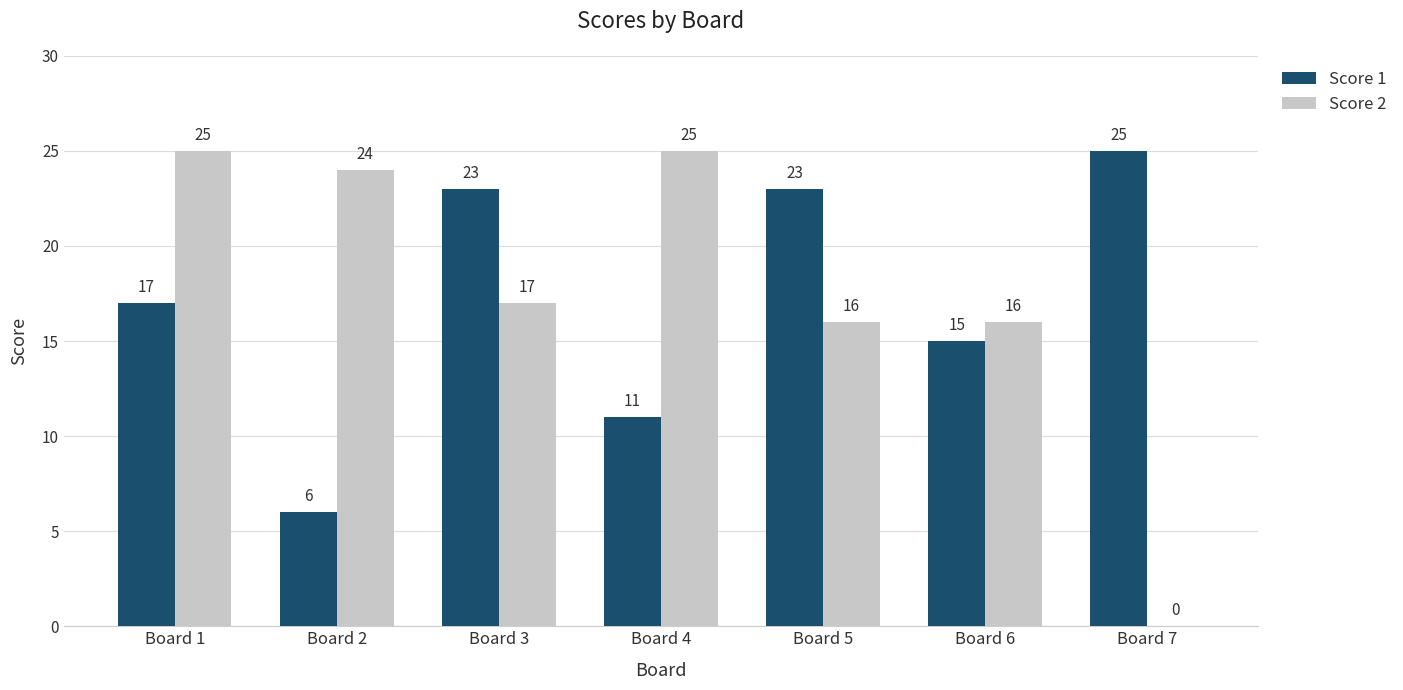

True or false: Score 1 has a value of 15 at Board 6.

True